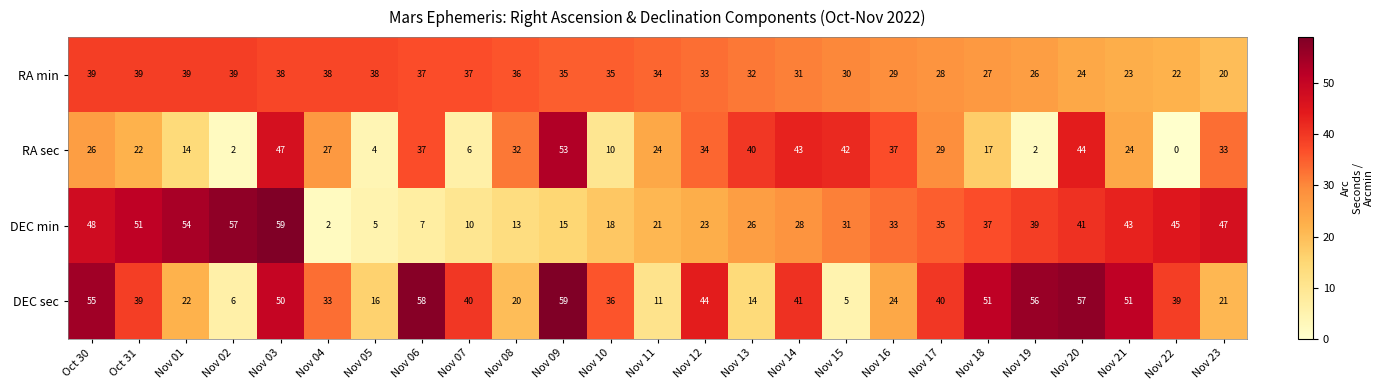

What is the maximum value shown in the chart?

59